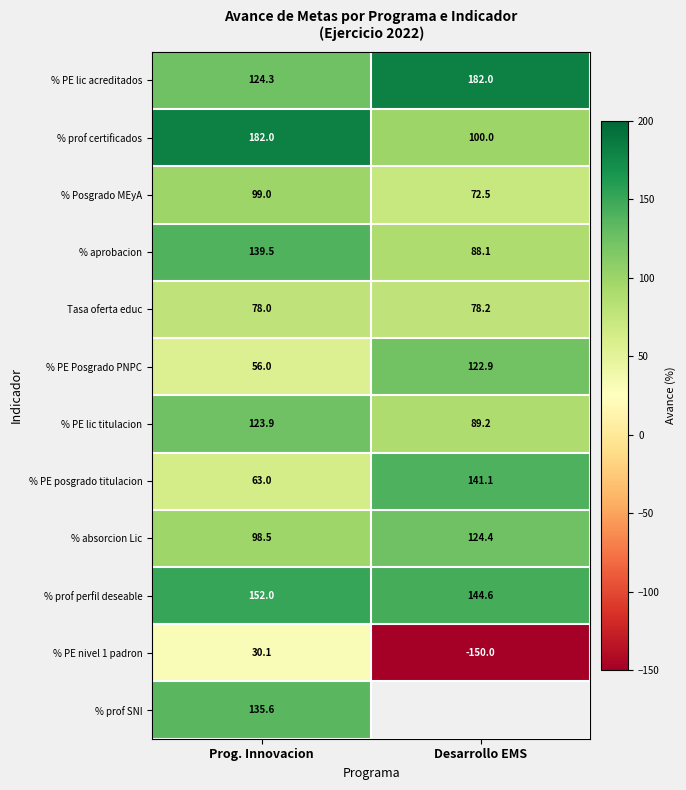

What is the difference between the highest and lowest values at Prog. Innovacion?

151.9